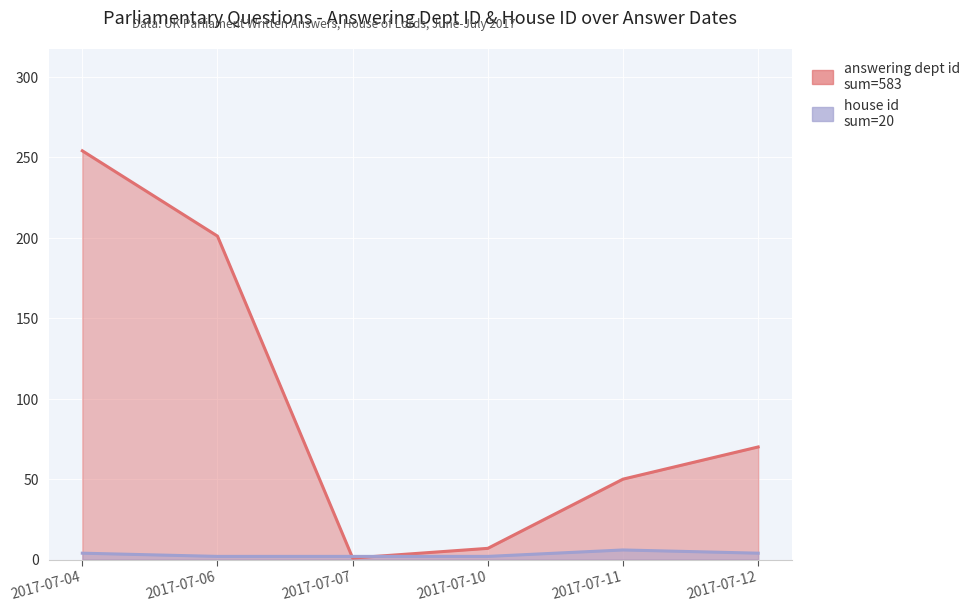

Is it true that house id equals 3 at 2017-07-06?

False